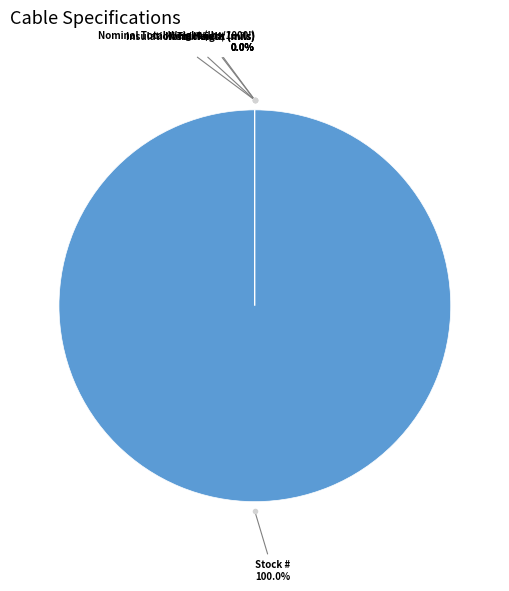

Does any single category account for the majority?

Yes